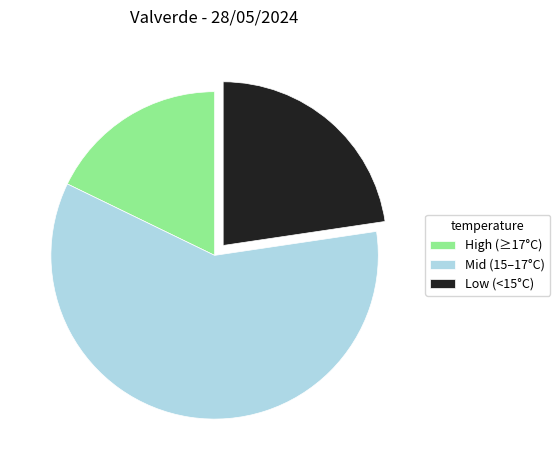

Rank the categories by value from lowest to highest.

High (≥17°C), Low (<15°C), Mid (15–17°C)